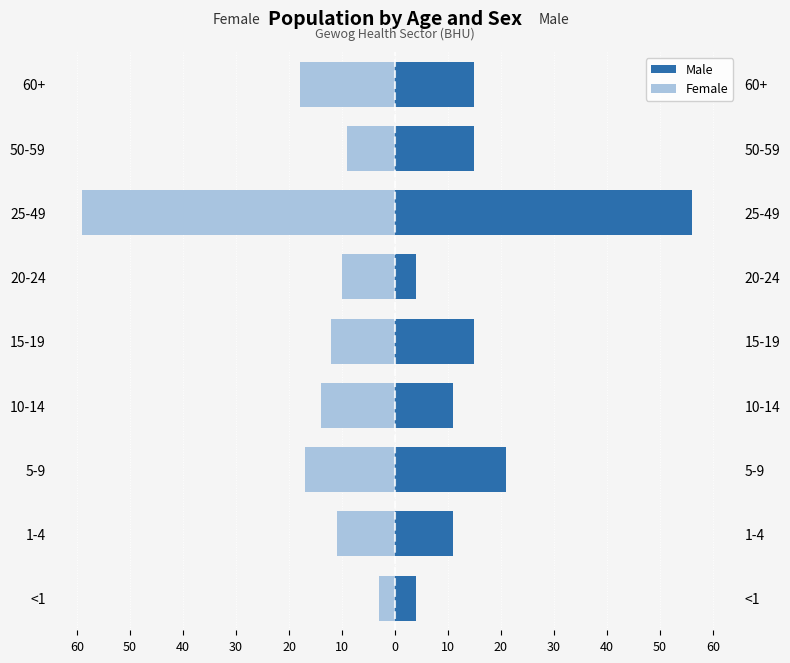

How many values in the Male series exceed 15?

2